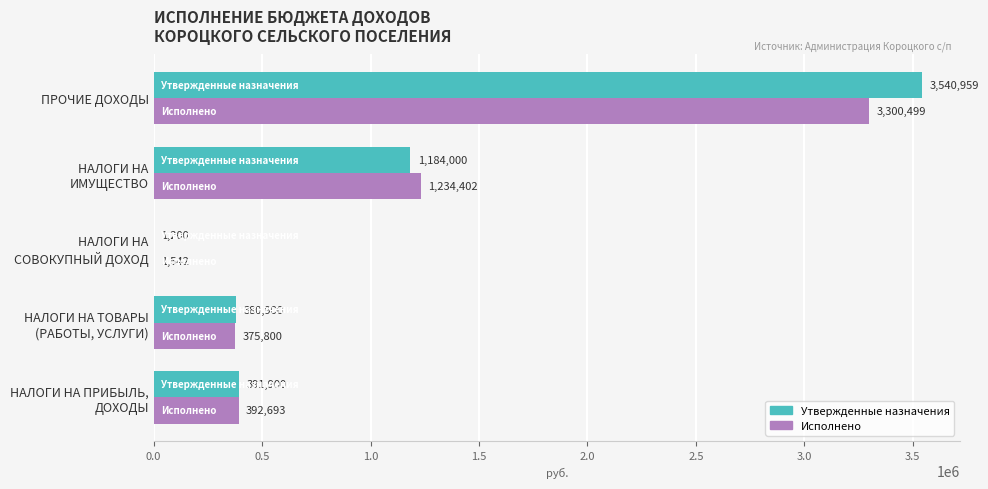

What are all the series names shown in the legend?

Утвержденные назначения, Исполнено